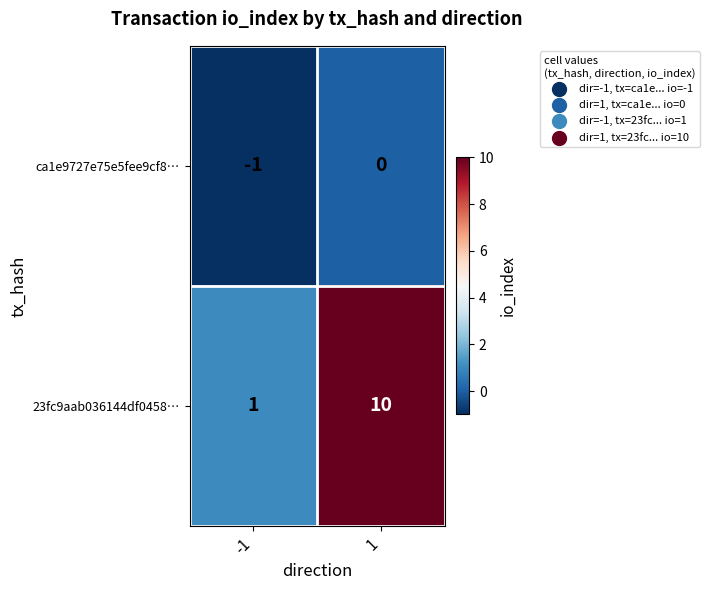

What is the difference between the highest and lowest values at -1?

2